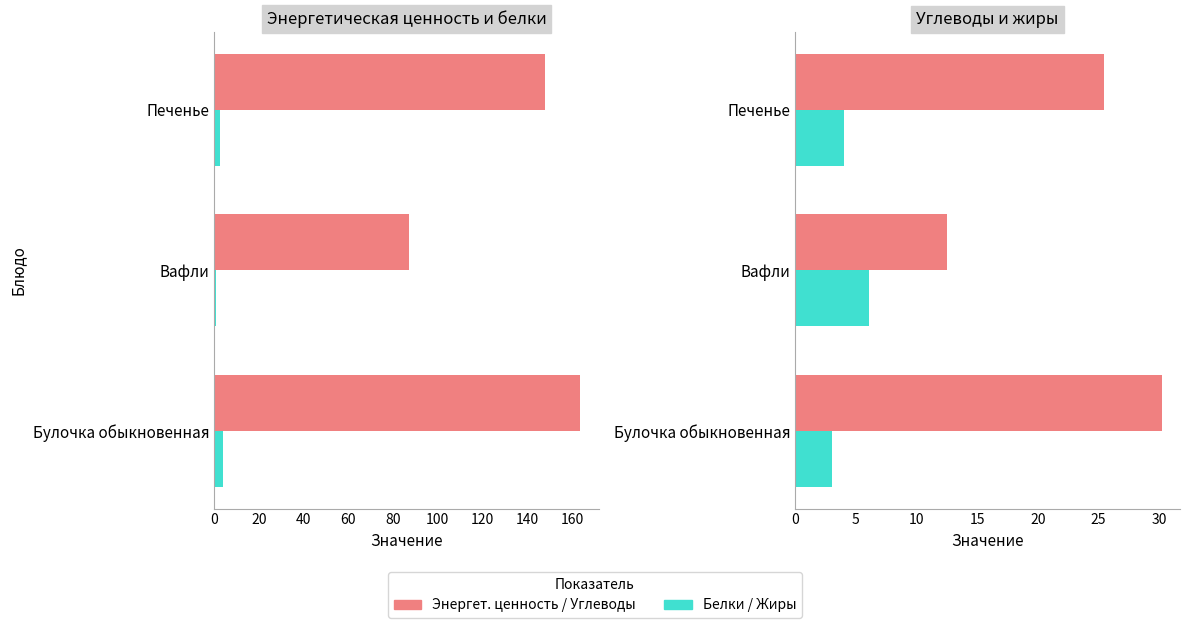

At Вафли, list the series in order from largest to smallest.

Энергет. ценность (ккал), Углеводы (У), г., Жиры (Ж), г., Белки (Б), г.